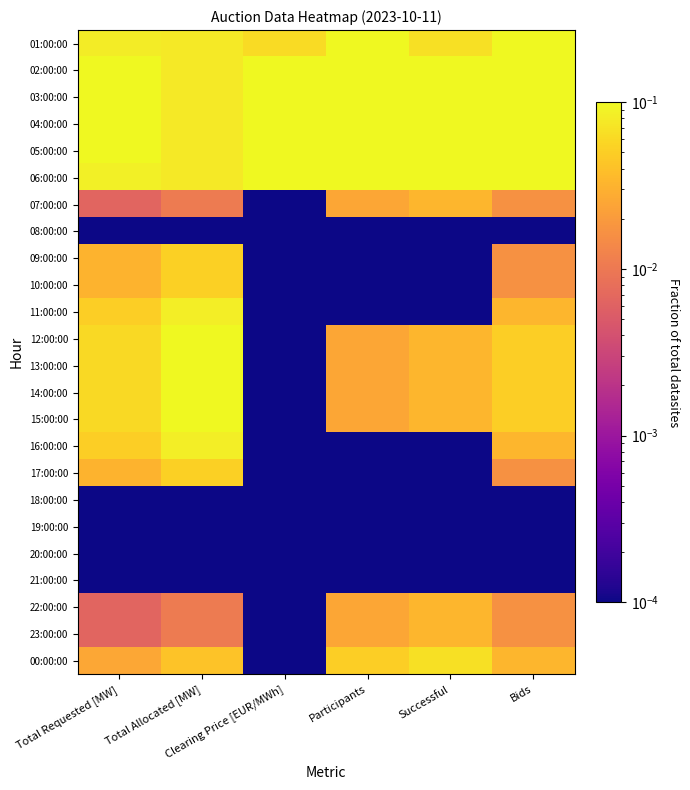

How many data points does each series have?

6